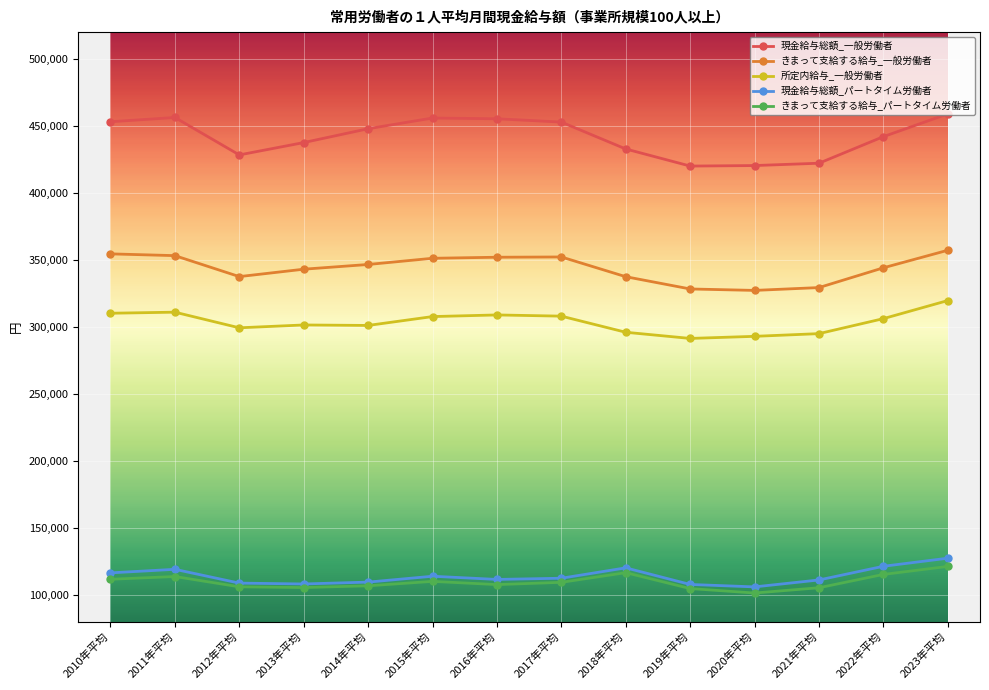

Is it true that きまって支給する給与_一般労働者 equals 495157 at 2021年平均?

False